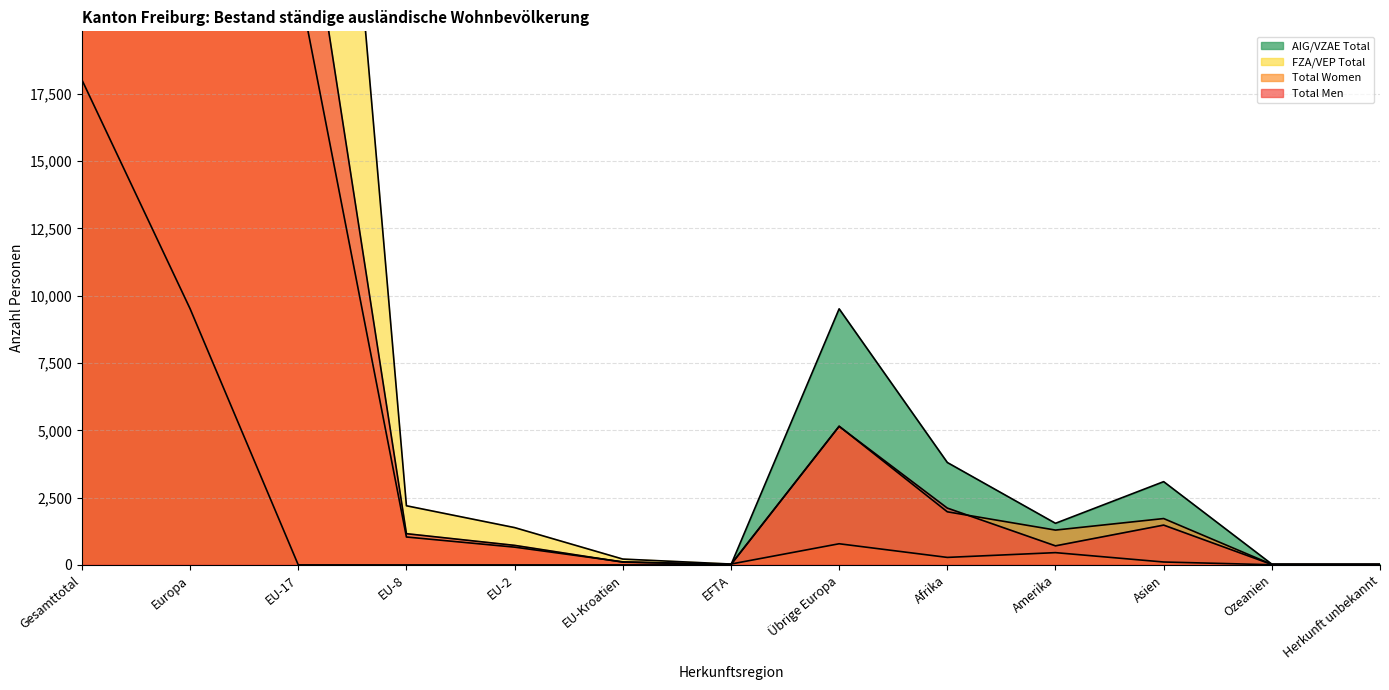

What is the total value across all series at EU-8?

4394